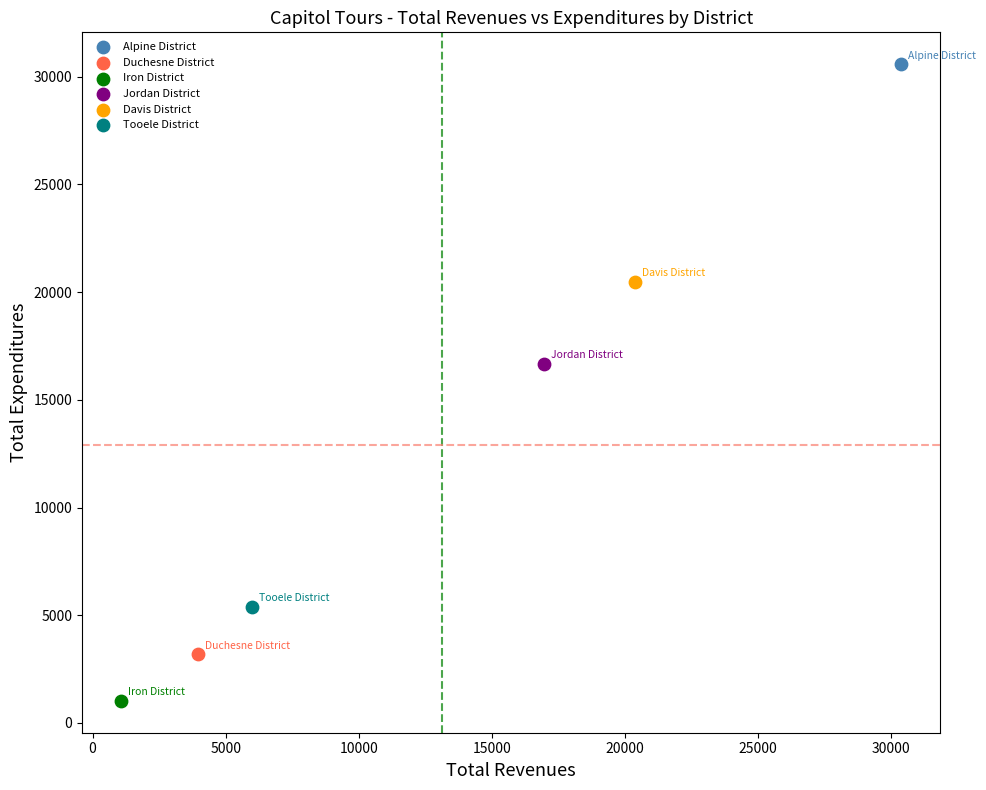

Which series reaches the maximum Y coordinate?

Alpine District